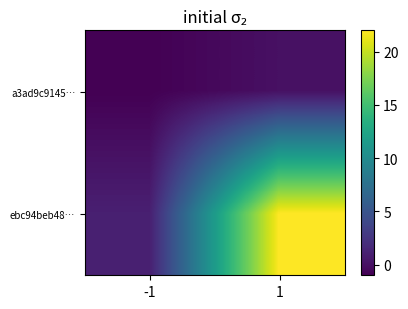

At -1, list the series in order from largest to smallest.

ebc94beb48…, a3ad9c9145…